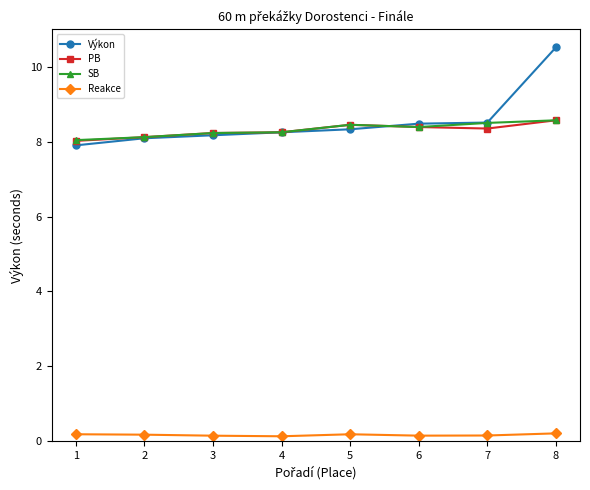

True or false: Reakce and PB intersect in this chart.

False